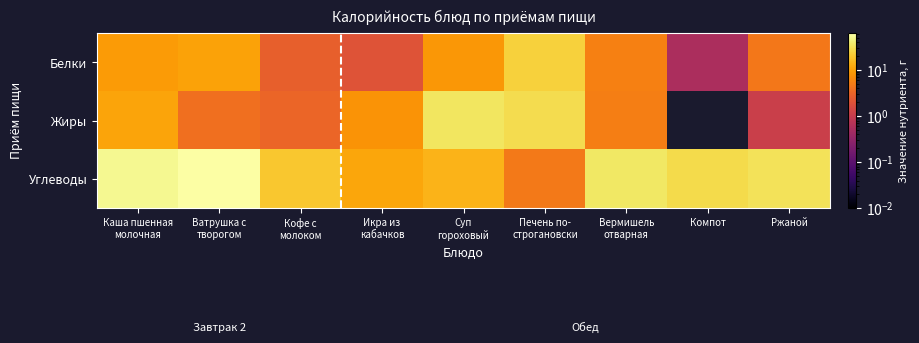

What is the greatest value displayed?

62.7